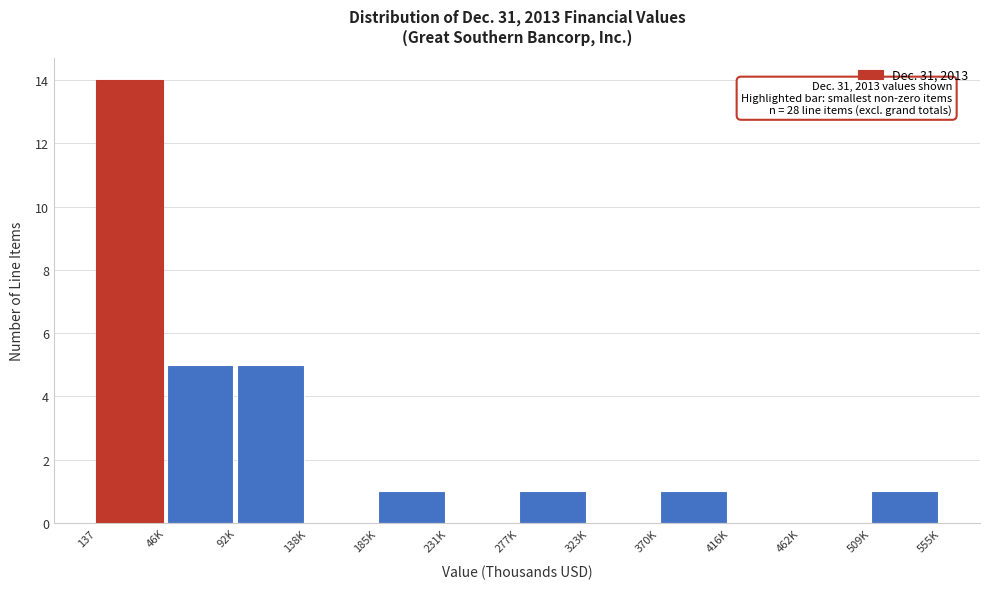

Reading right to left, list all the values displayed in this chart.

509K=1	462K=0	416K=0	370K=1	323K=0	277K=1	231K=0	185K=1	138K=0	92K=5	46K=5	137=14